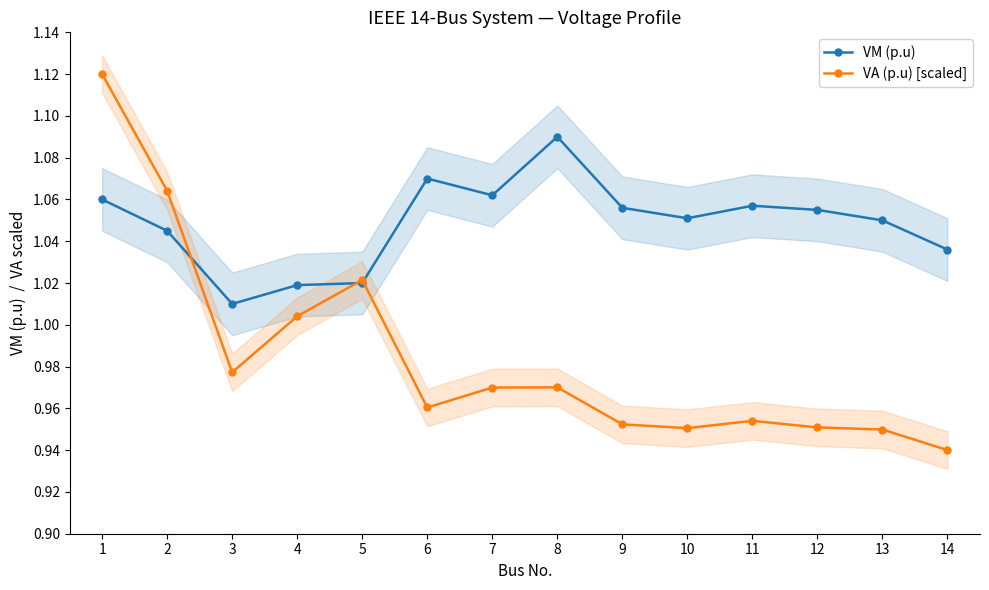

Reading left to right, transcribe all the data shown in this chart.

VM (p.u): 1.1	1.0	1.0	1.0	1.0	1.1	1.1	1.1	1.1	1.1	1.1	1.1	1.1	1.0
VA (p.u) [scaled]: 1.1	1.1	1.0	1.0	1.0	1.0	1.0	1.0	1.0	1.0	1.0	1.0	0.9	0.9